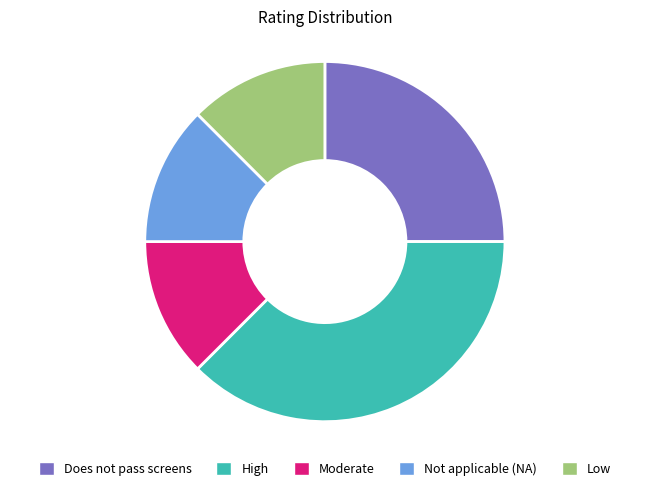

Is it true that Low is 1% of the pie?

False